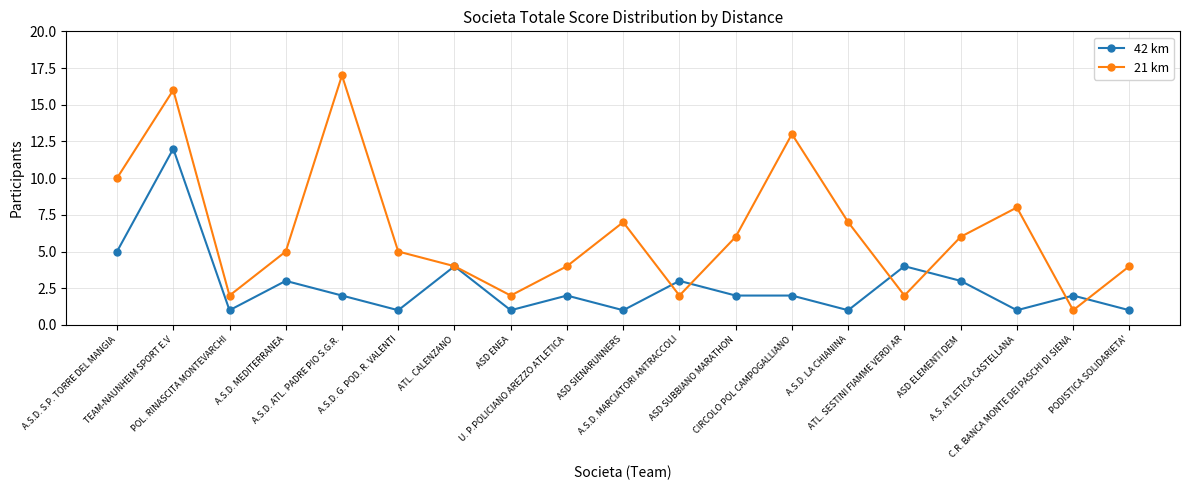

Reading right to left, list all the values displayed in this chart.

42 km: PODISTICA SOLIDARIETA'=1	C.R. BANCA MONTE DEI PASCHI DI SIENA=2	A.S. ATLETICA CASTELLANA=1	ASD ELEMENTI DEM=3	ATL. SESTINI FIAMME VERDI AR=4	A.S.D. LA CHIANINA=1	CIRCOLO POL CAMPOGALLIANO=2	ASD SUBBIANO MARATHON=2	A.S.D. MARCIATORI ANTRACCOLI=3	ASD SIENARUNNERS=1	U. P.POLICIANO AREZZO ATLETICA=2	ASD ENEA=1	ATL. CALENZANO=4	A.S.D. G. POD. R. VALENTI=1	A.S.D. ATL. PADRE PIO S.G.R.=2	A.S.D. MEDITERRANEA=3	POL. RINASCITA MONTEVARCHI=1	TEAM-NAUNHEIM SPORT E.V=12	A.S.D. S.P. TORRE DEL MANGIA=5
21 km: PODISTICA SOLIDARIETA'=4	C.R. BANCA MONTE DEI PASCHI DI SIENA=1	A.S. ATLETICA CASTELLANA=8	ASD ELEMENTI DEM=6	ATL. SESTINI FIAMME VERDI AR=2	A.S.D. LA CHIANINA=7	CIRCOLO POL CAMPOGALLIANO=13	ASD SUBBIANO MARATHON=6	A.S.D. MARCIATORI ANTRACCOLI=2	ASD SIENARUNNERS=7	U. P.POLICIANO AREZZO ATLETICA=4	ASD ENEA=2	ATL. CALENZANO=4	A.S.D. G. POD. R. VALENTI=5	A.S.D. ATL. PADRE PIO S.G.R.=17	A.S.D. MEDITERRANEA=5	POL. RINASCITA MONTEVARCHI=2	TEAM-NAUNHEIM SPORT E.V=16	A.S.D. S.P. TORRE DEL MANGIA=10